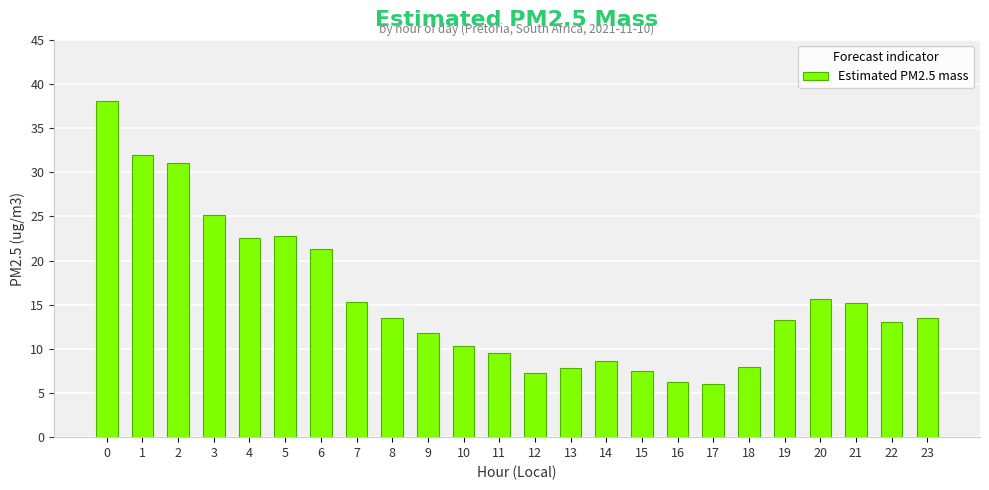

What is the ratio of the value at 18 to the value at 3?

0.3